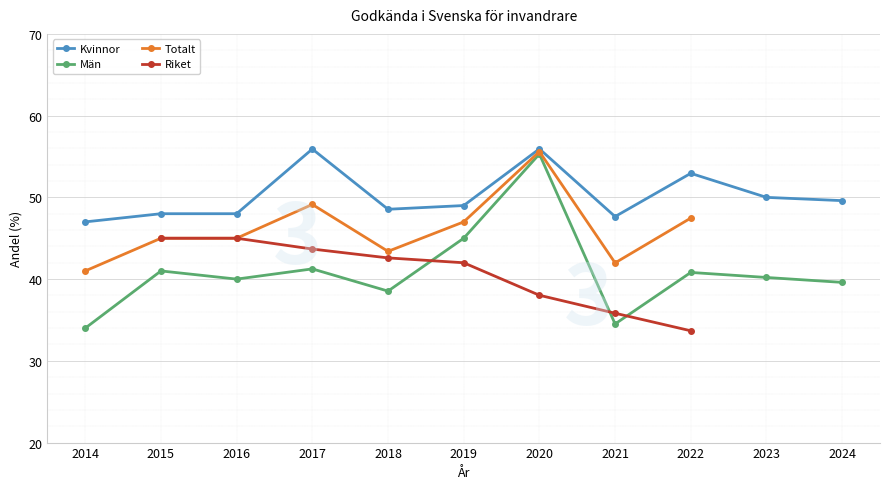

Which series changed the most between 2016 and 2024?

Kvinnor